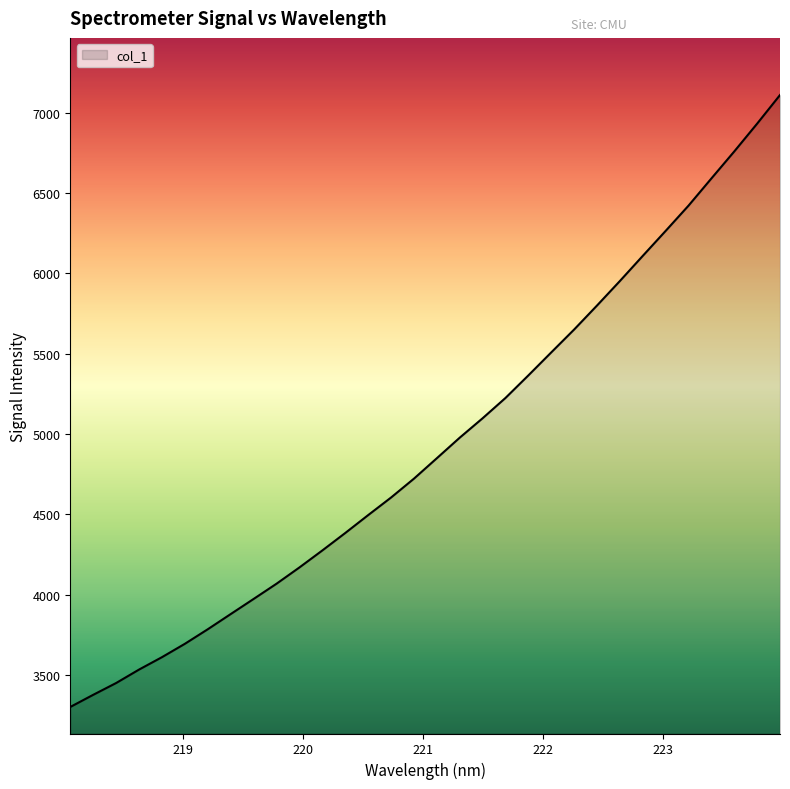

Does the chart have visible grid lines?

No